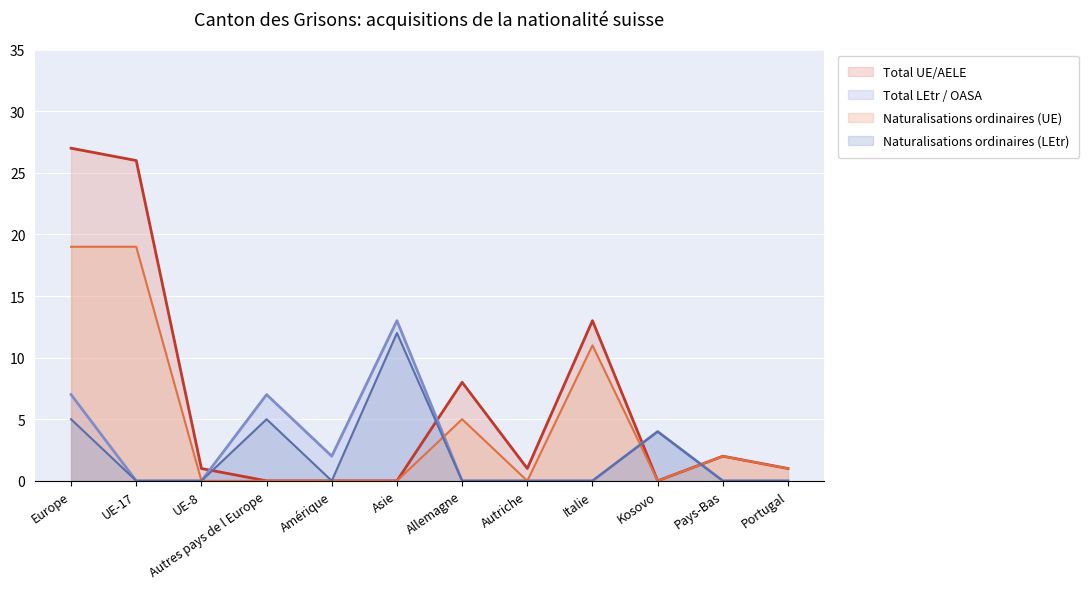

Between Allemagne and Pays-Bas, which is larger?

Allemagne